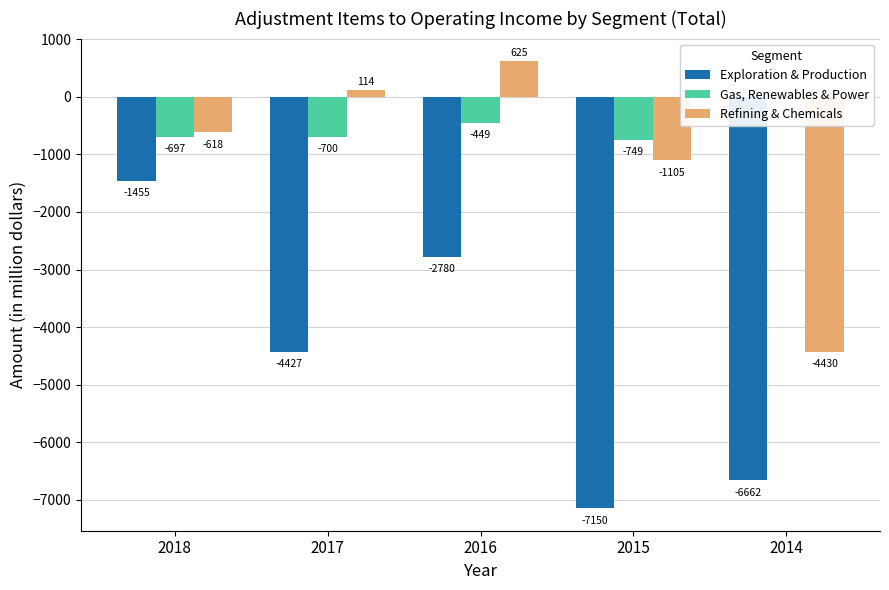

What is the difference between the second highest and second lowest values in the Refining & Chemicals series?

1219